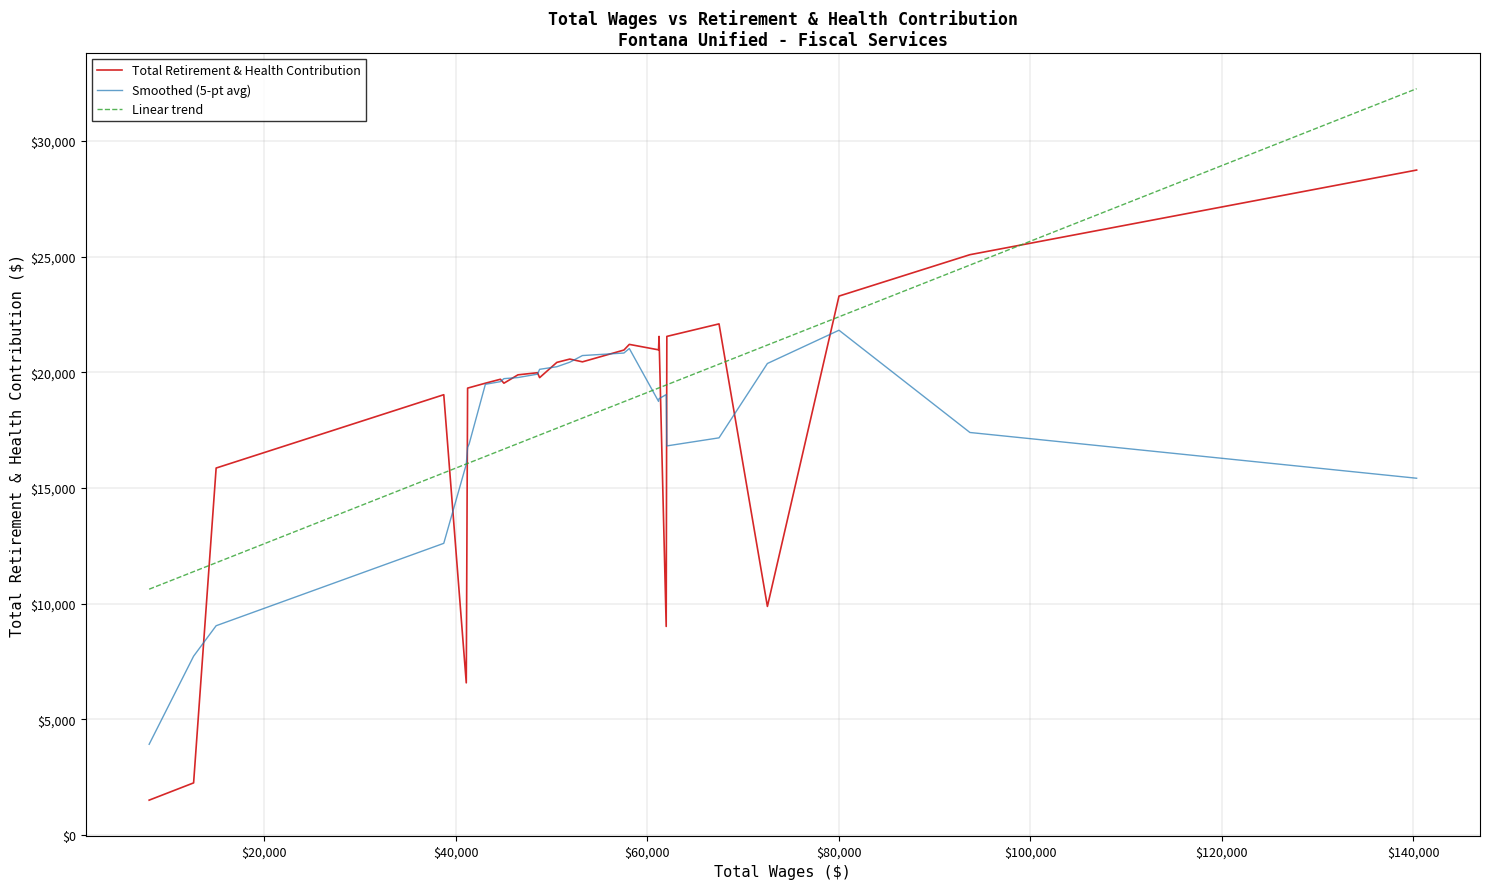

List the series in order of their peak value, highest first.

Linear trend, Total Retirement & Health Contribution, Smoothed (5-pt avg)